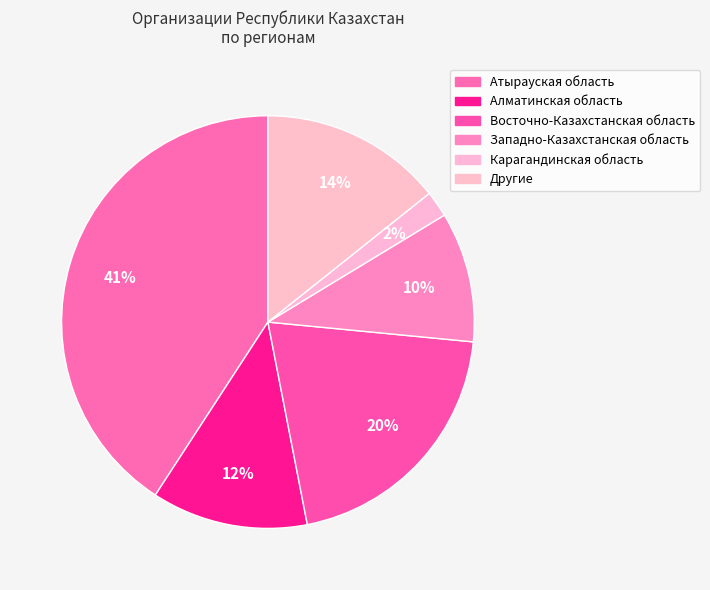

To the nearest percent, what percentage of the pie is Атырауская область?

41%